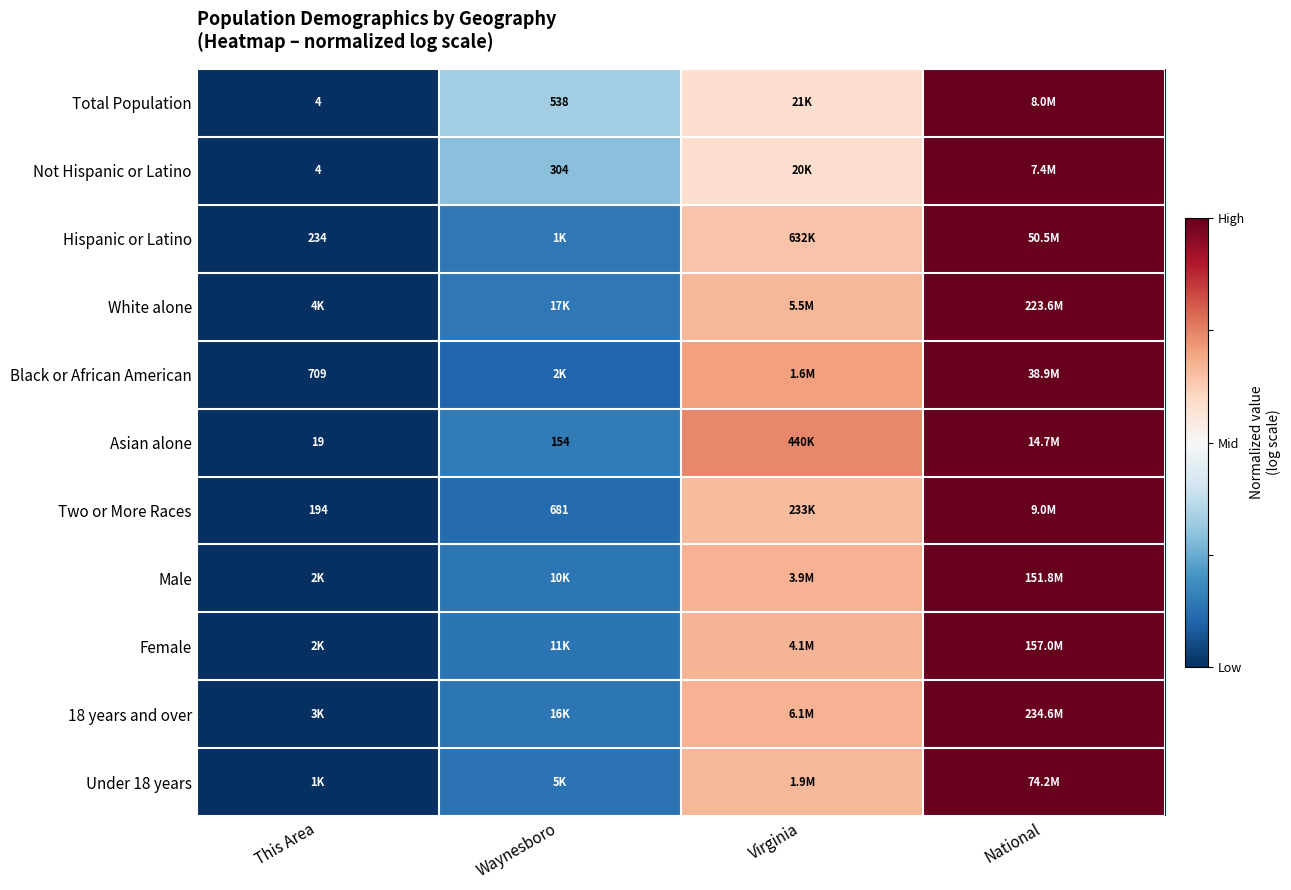

Count the number of data series in this chart.

11